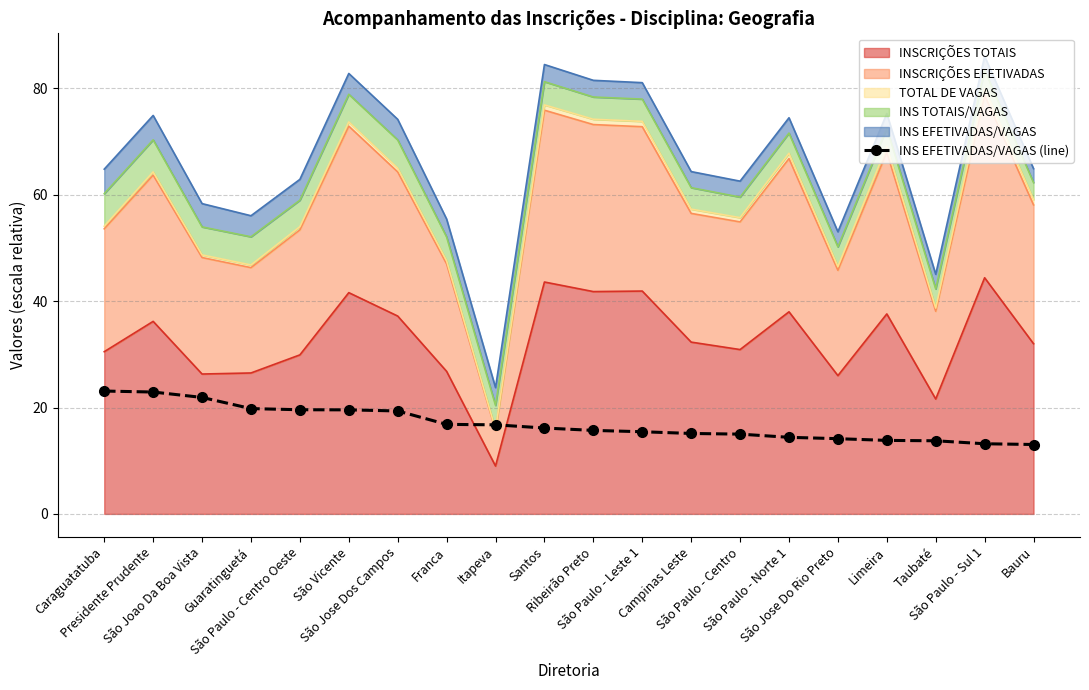

Which label corresponds to the largest value in the chart?

Caraguatatuba